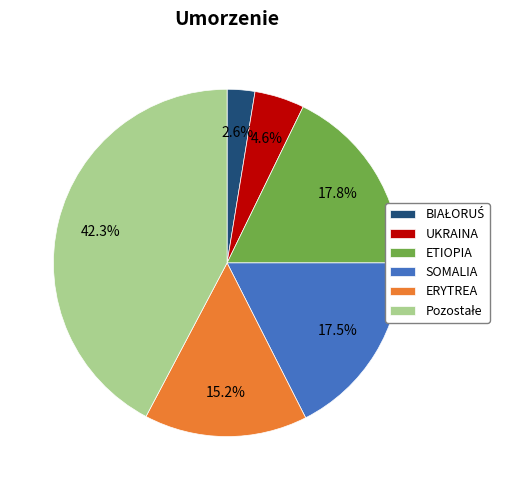

Does ETIOPIA account for over 50% of the chart?

No